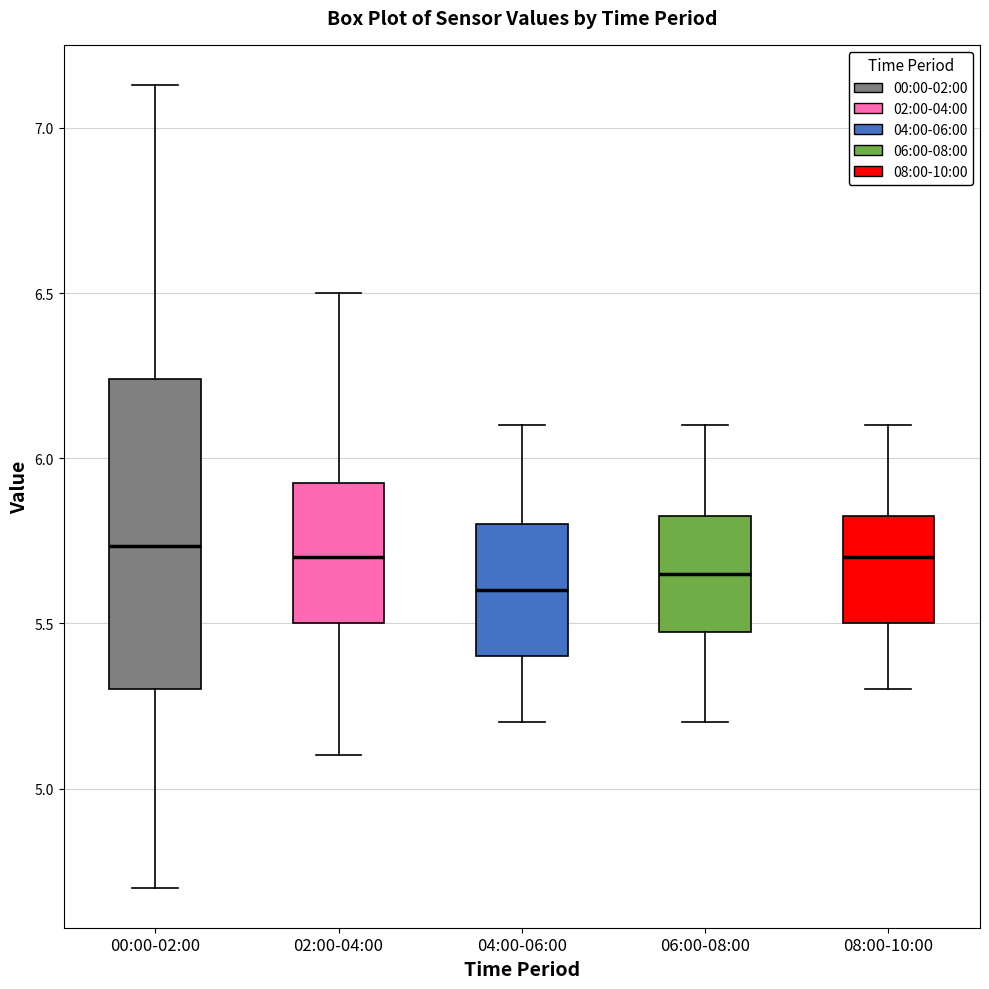

Which box is the tallest, from its lower edge to its upper edge?

00:00-02:00